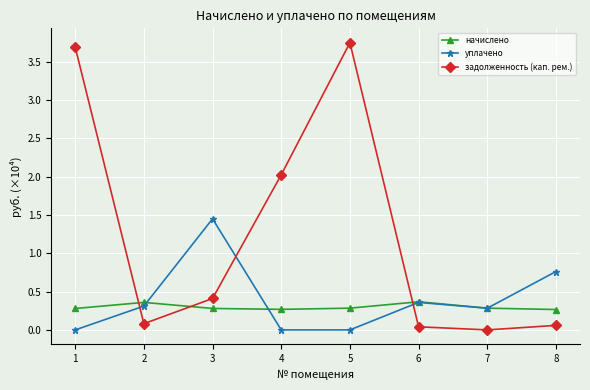

At which label is задолженность (кап. рем.) closest to 1?

3